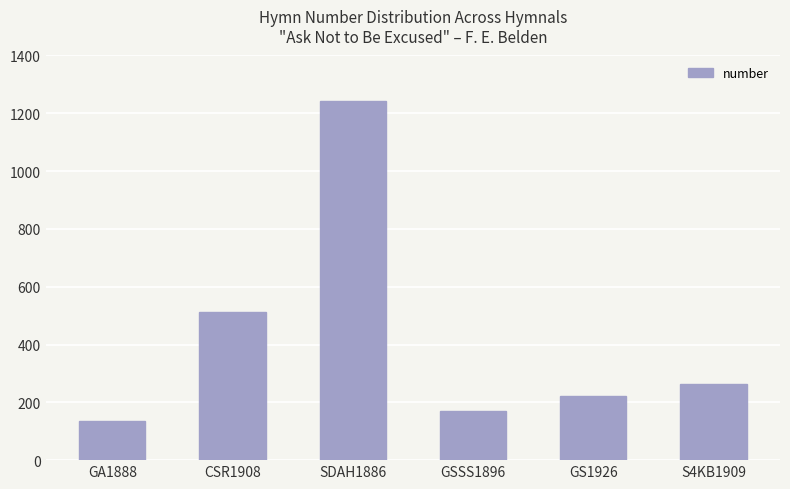

What is the minimum value shown in the chart?

134